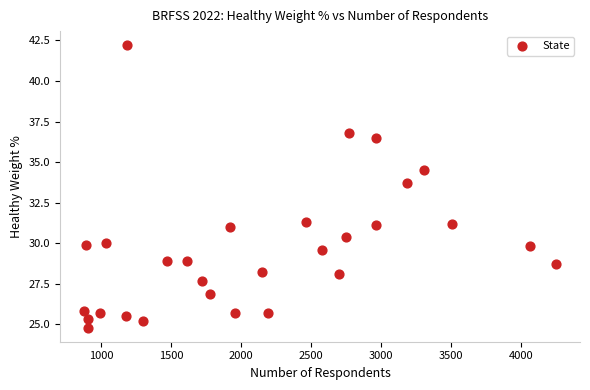

What is the range of Y values (max minus min)?

17.4